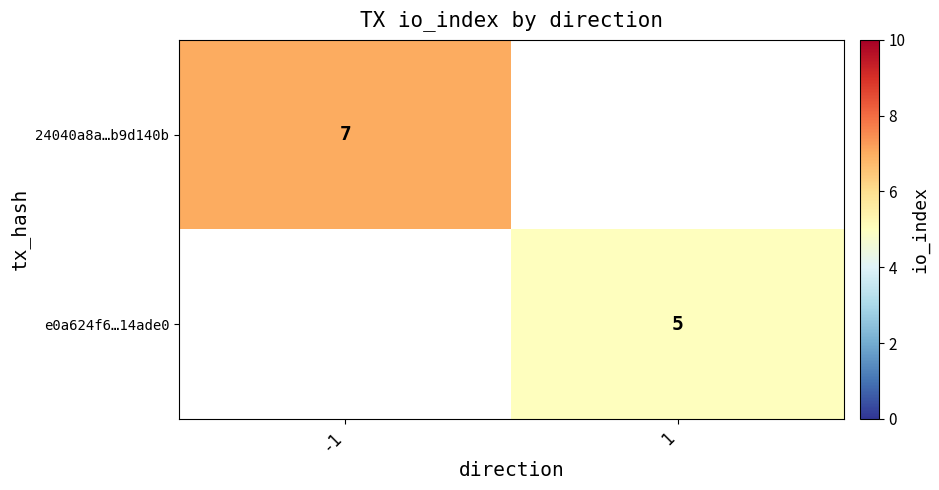

The value of 24040a8a…b9d140b at -1 is 3.5. True or false?

False